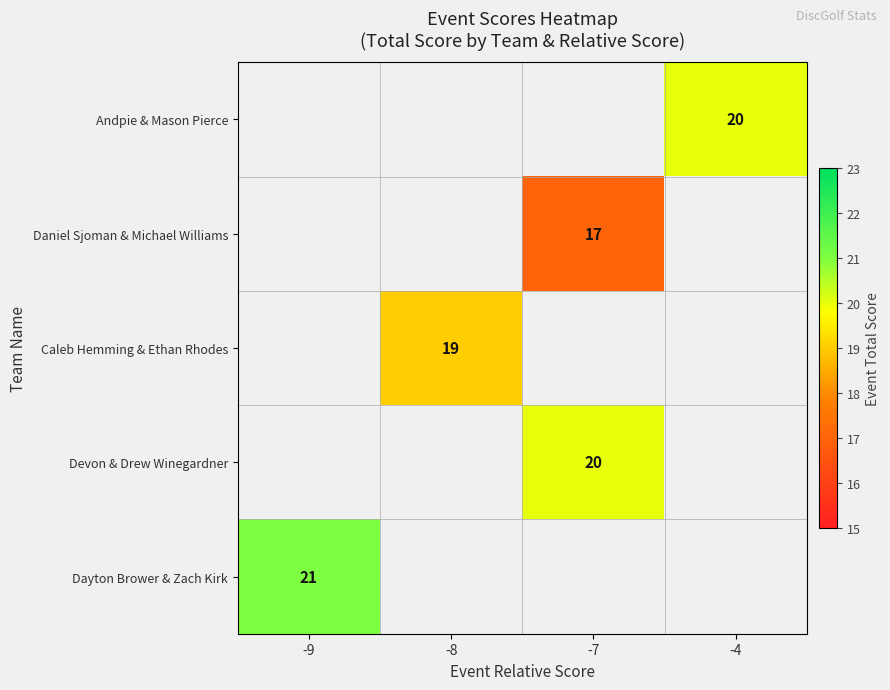

Count the number of data series in this chart.

5